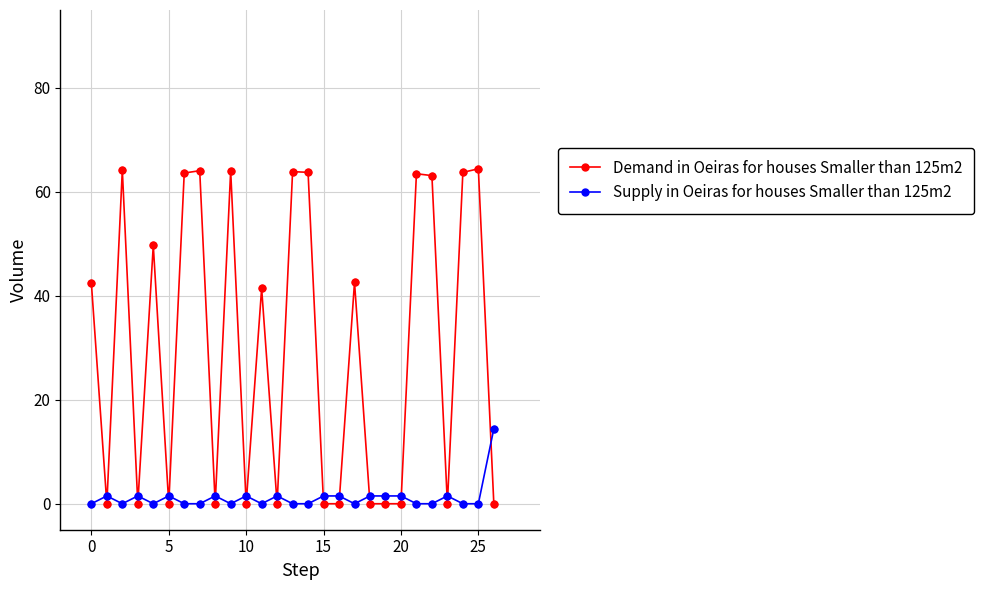

Which series has the widest spread of values?

Demand in Oeiras for houses Smaller than 125m2